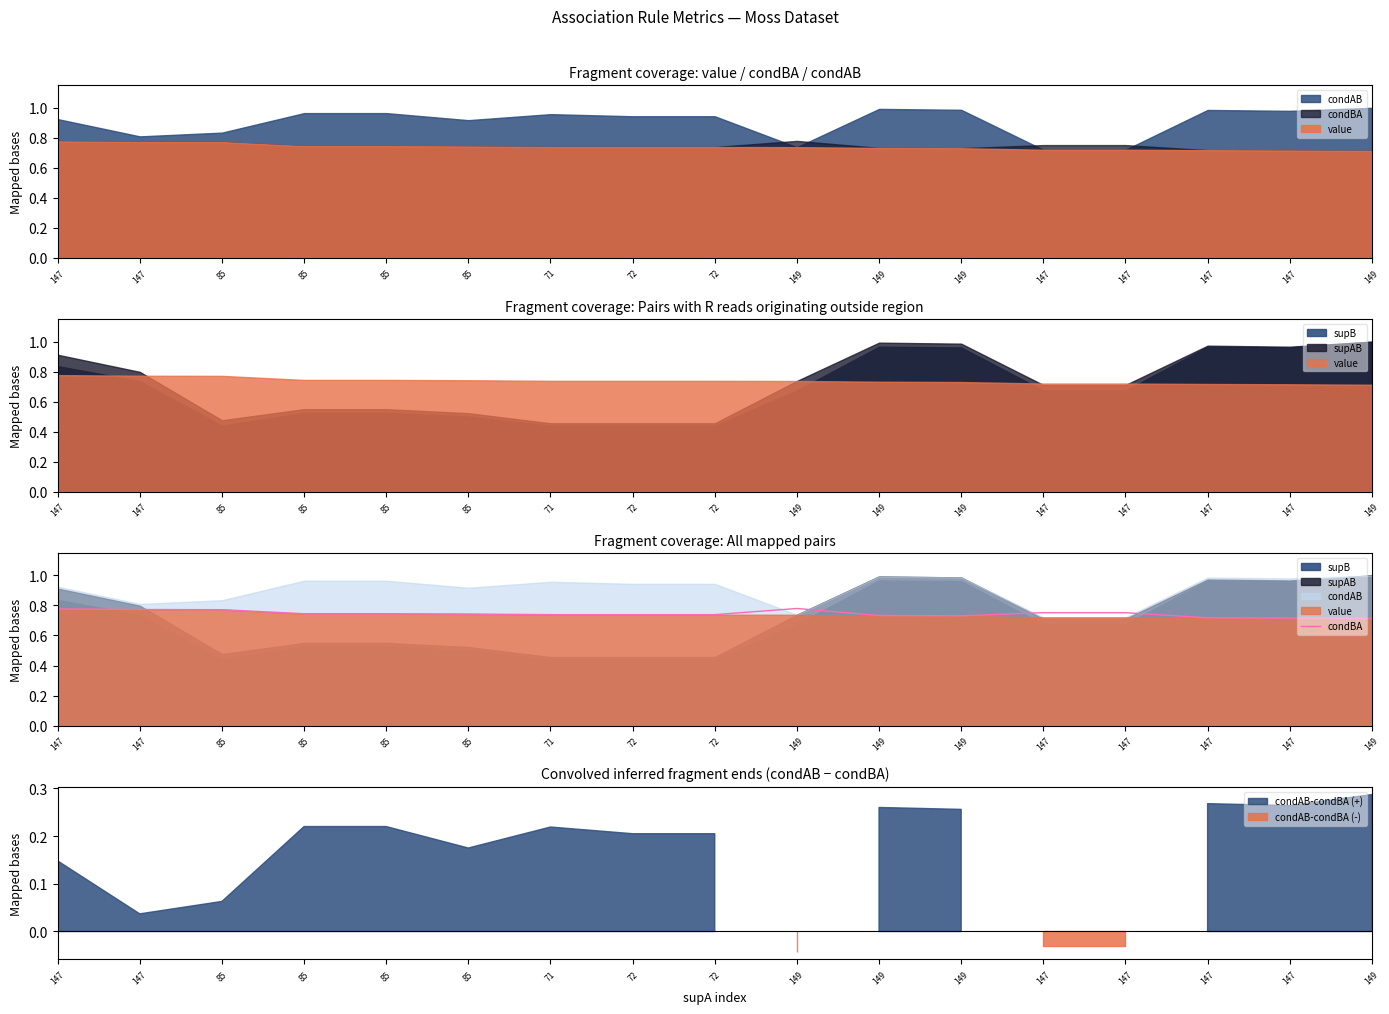

What value does the data have at 71?

0.7